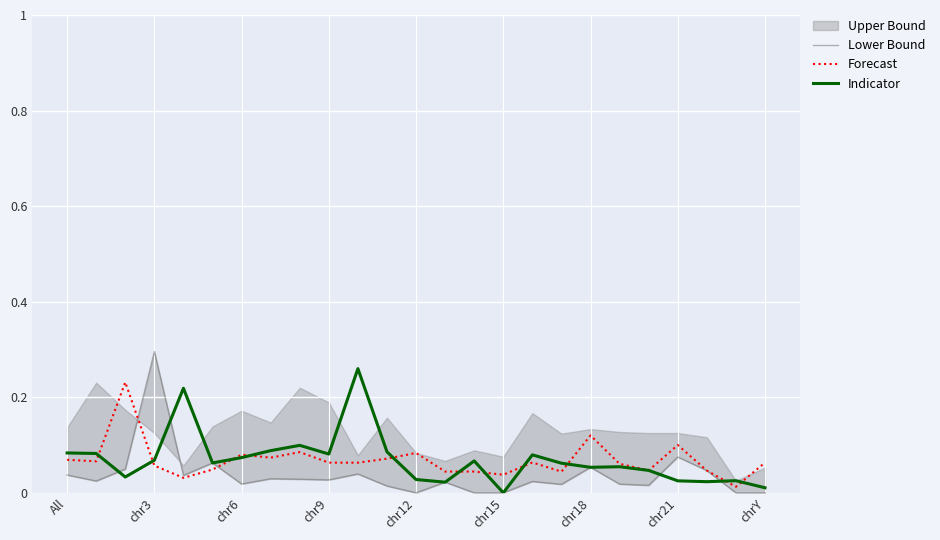

What is the sum of all Indicator values?

1.7